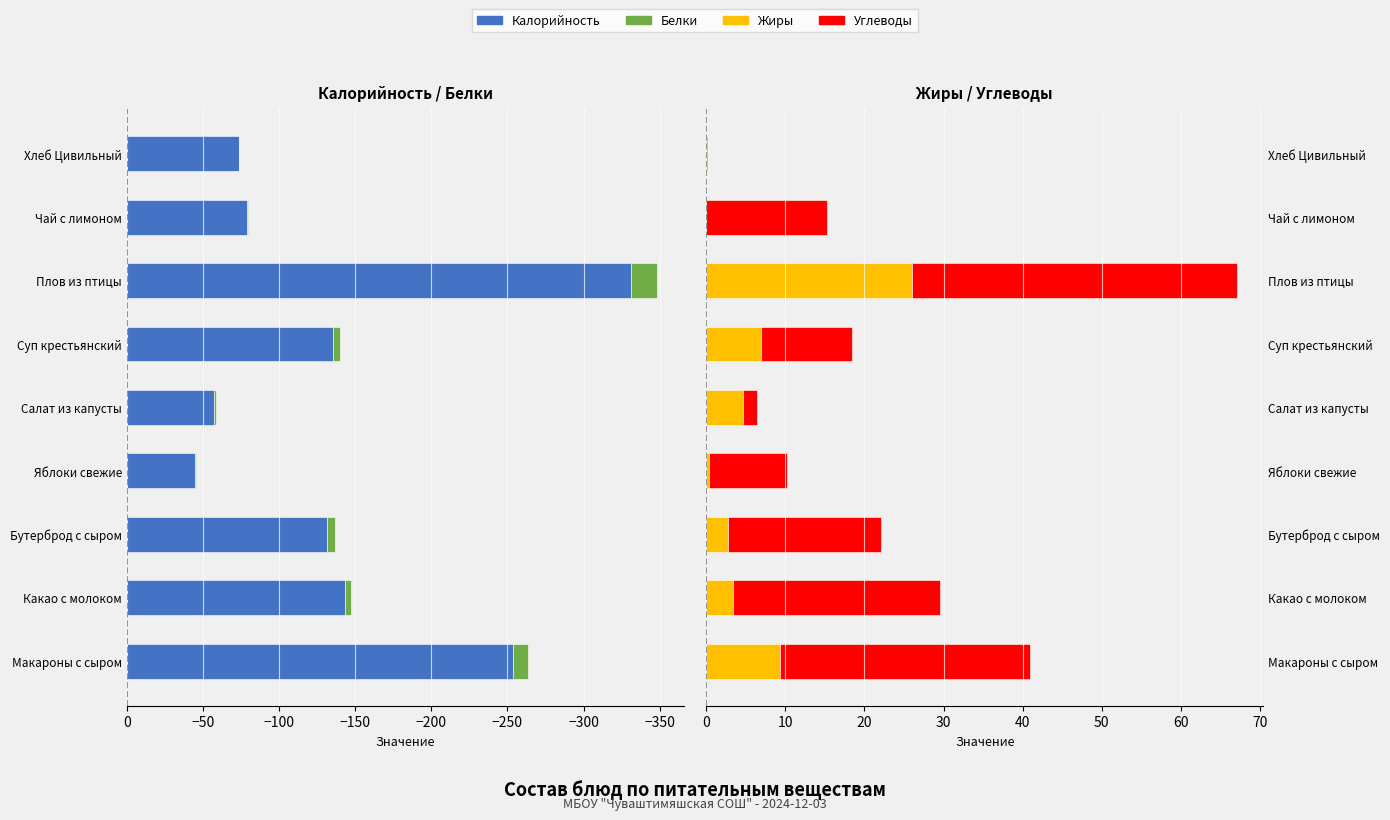

How many bars are there in total?

36